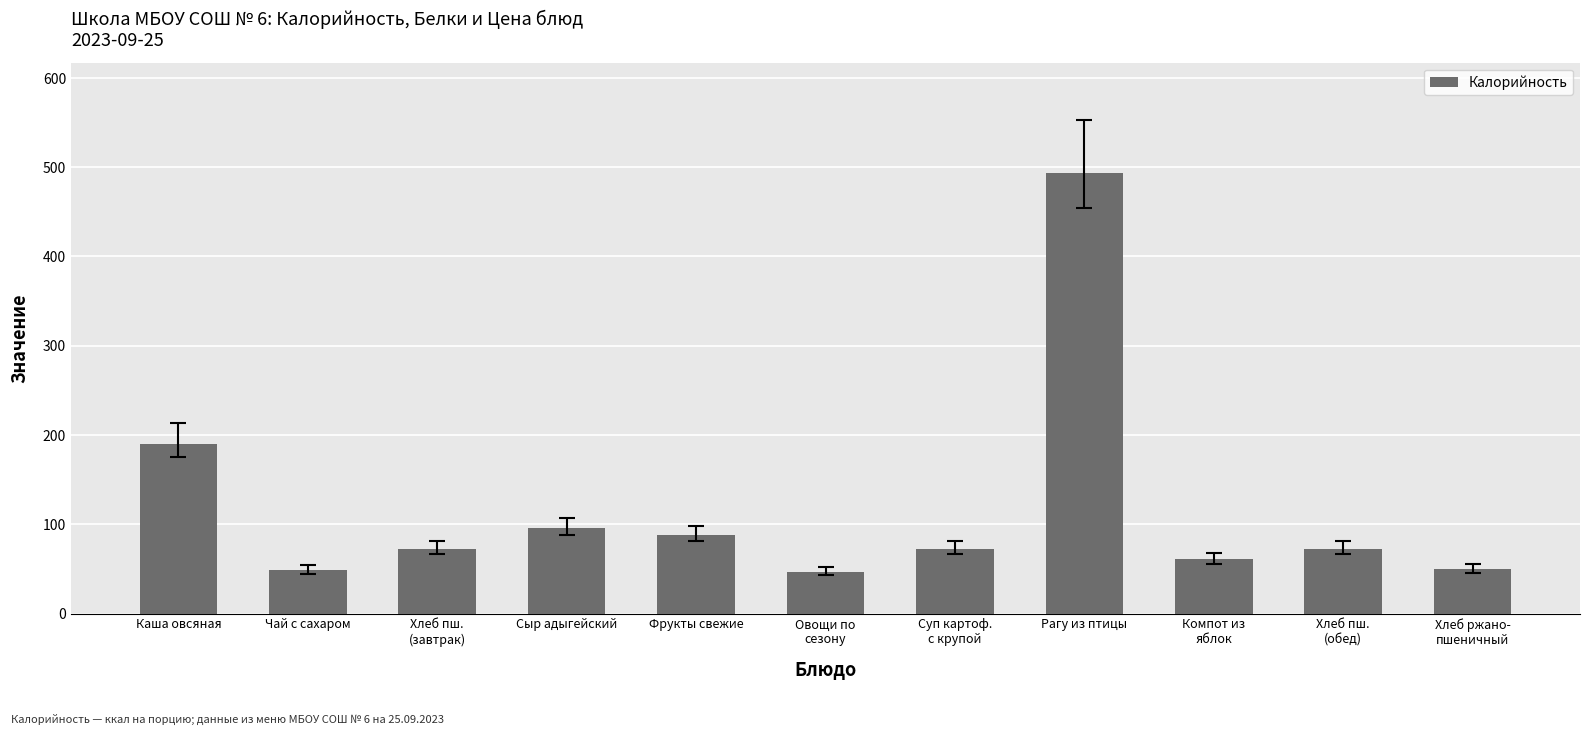

What is the difference between the second highest and minimum values?

143.1